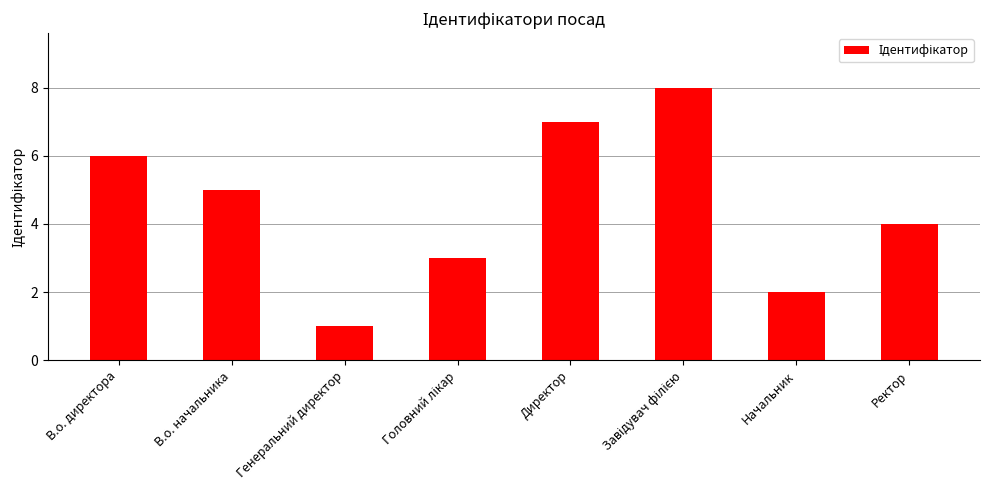

What is the label of the 7th bar from the right?

В.о. начальника